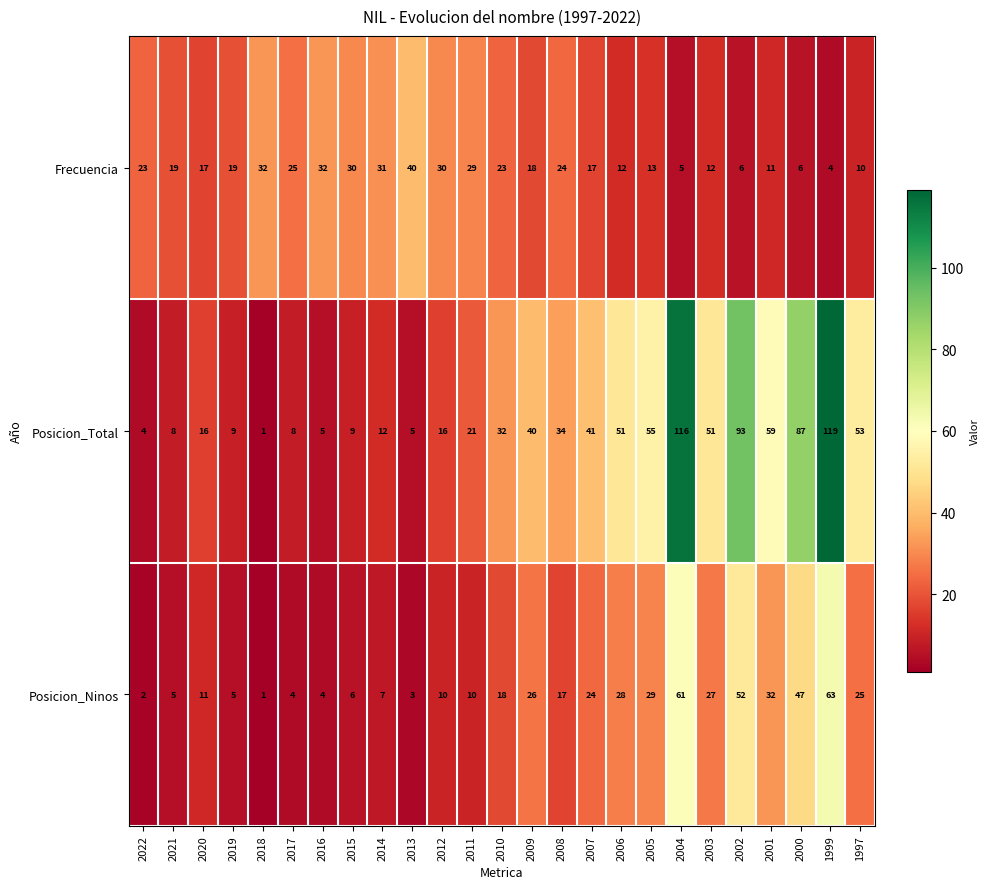

What is the total value across all series at 2000?

140